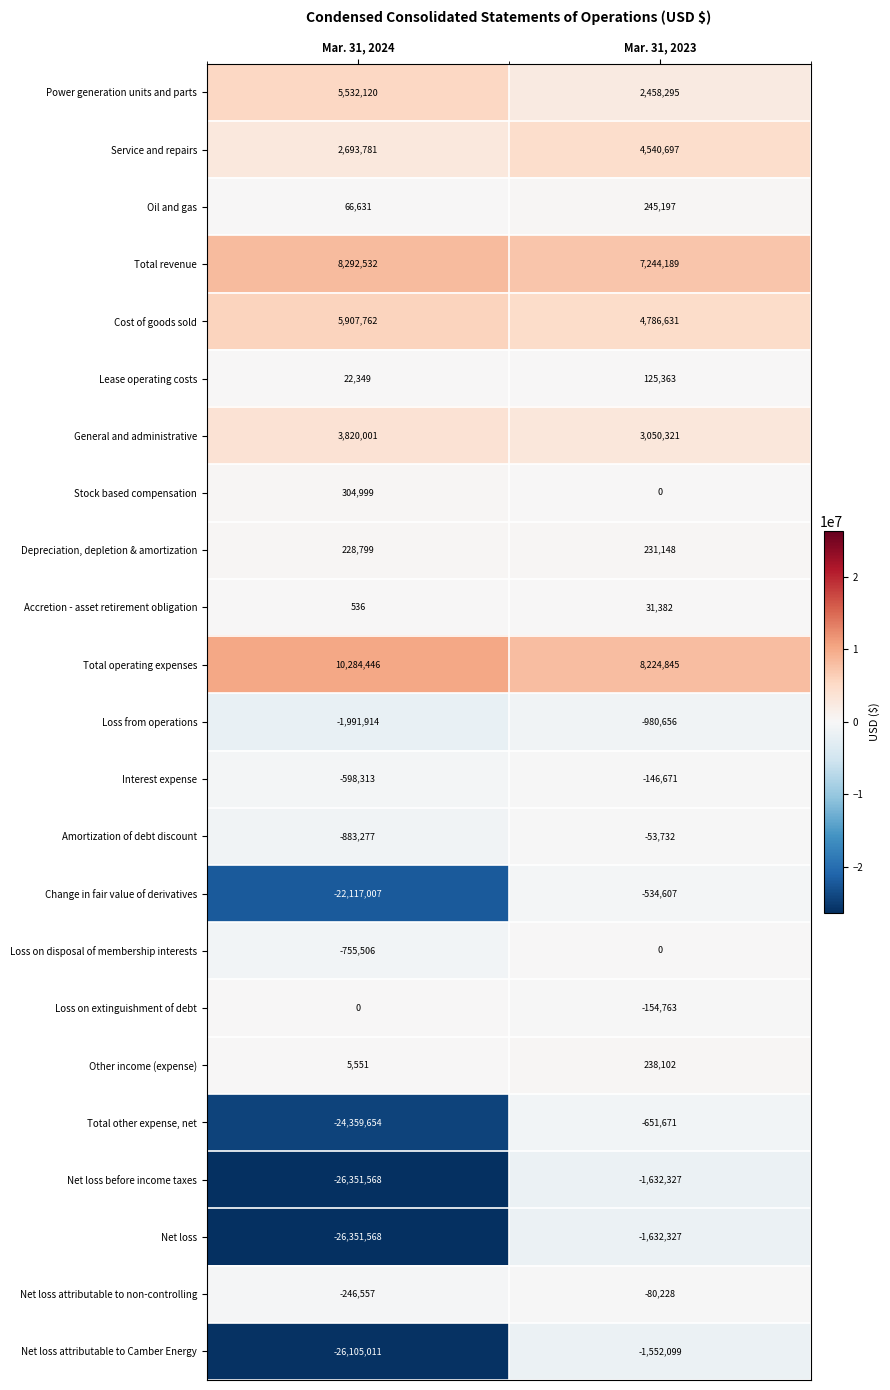

True or false: Oil and gas has a value of 245197 at Mar. 31, 2023.

True